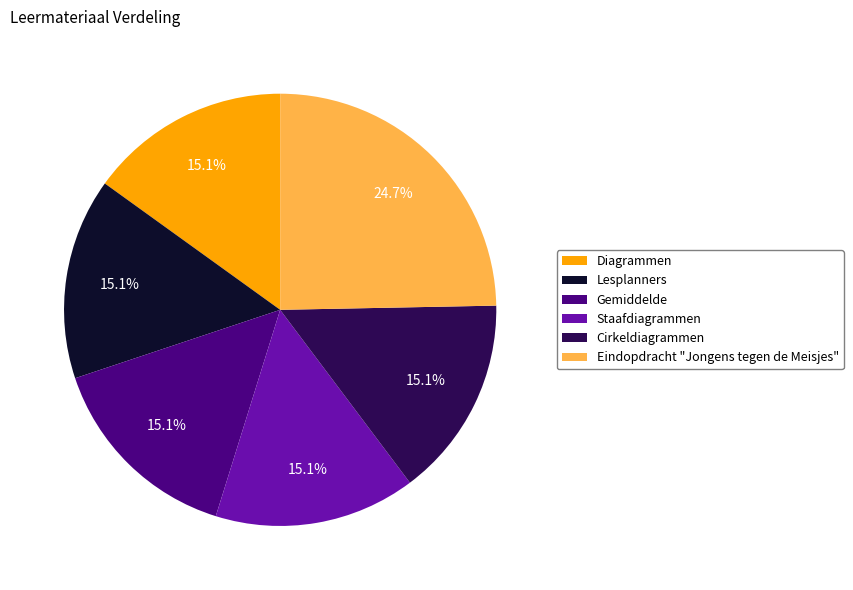

To the nearest percent, what portion does Lesplanners represent?

15%